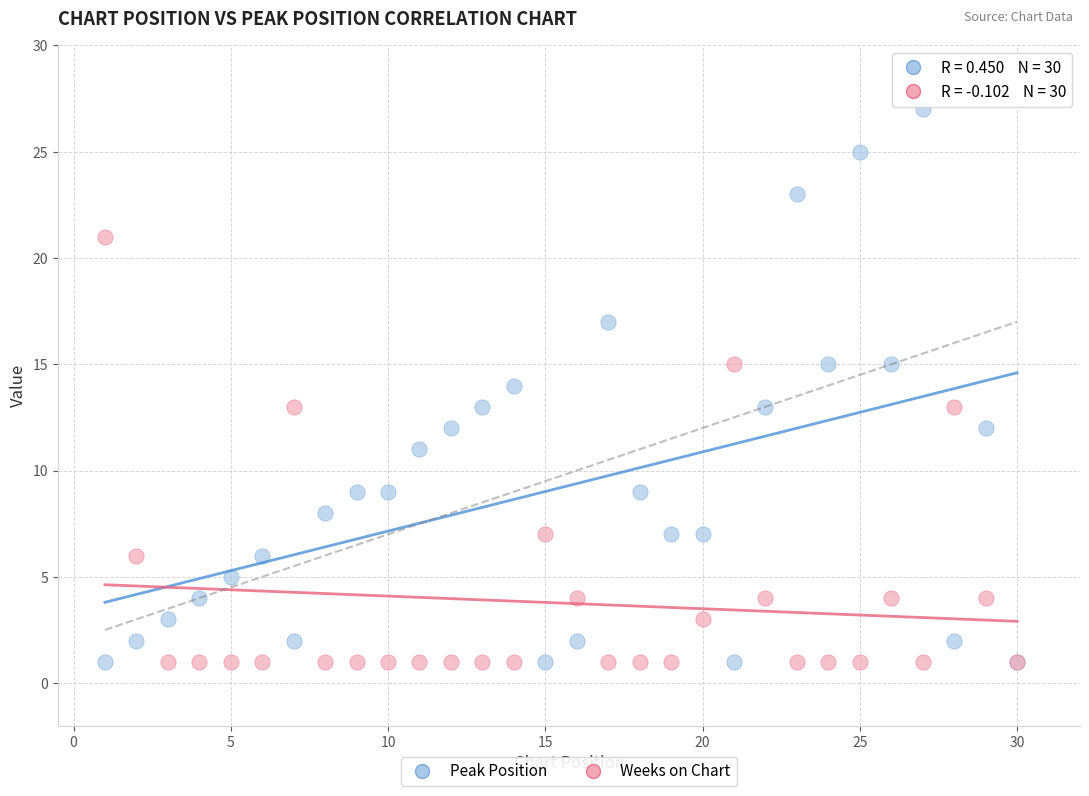

Which series has the widest spread of Y values?

Peak Position